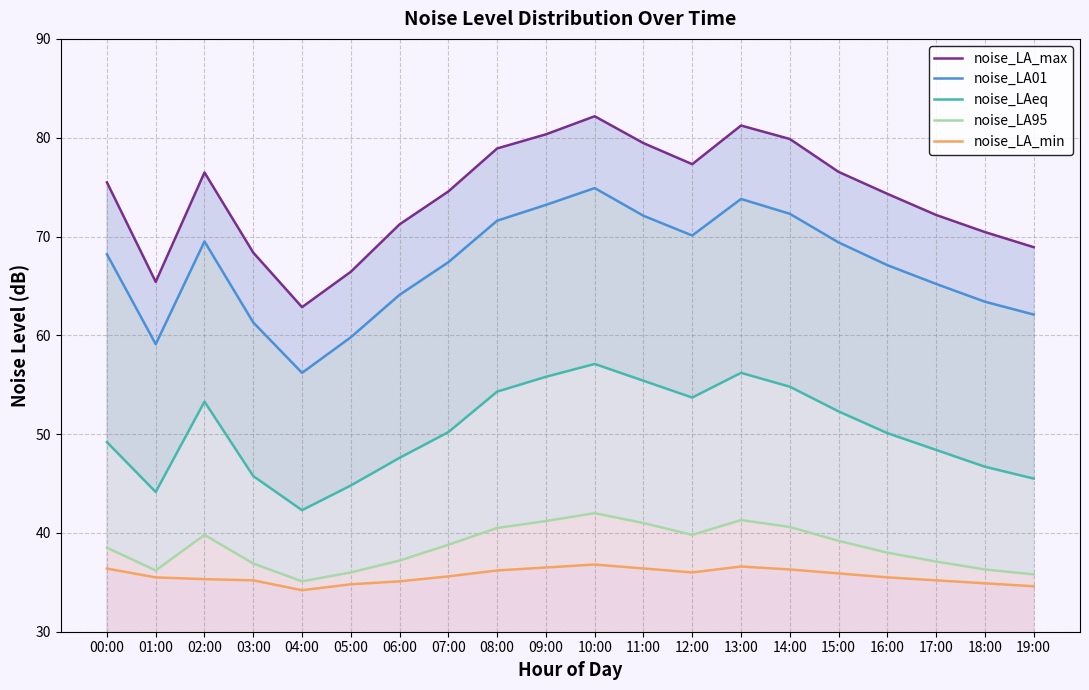

What is the sum of the noise_LA_min values at 06:00 and 02:00?

70.4